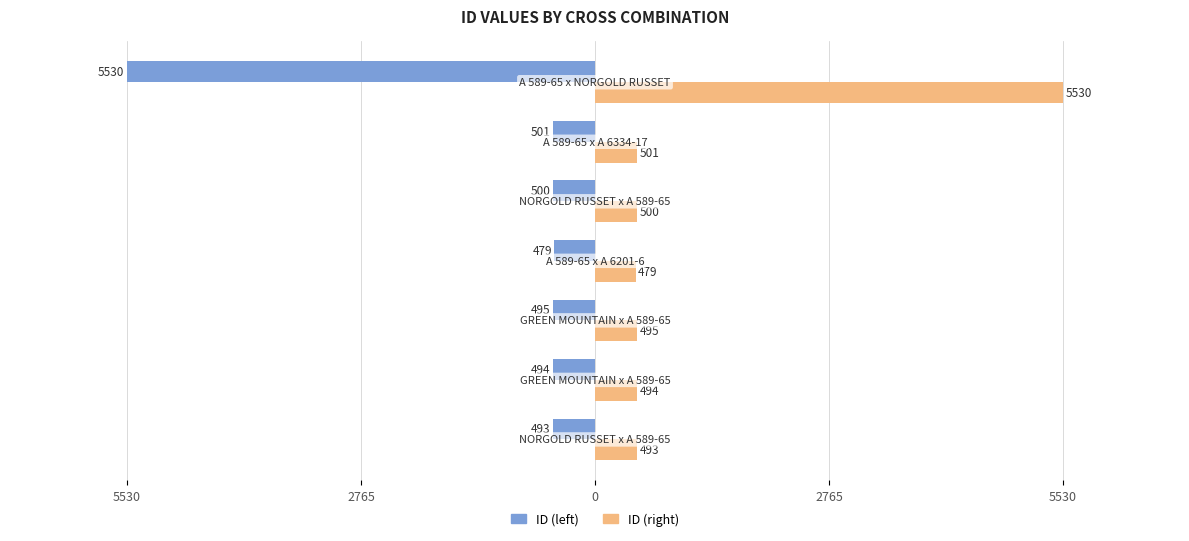

What are all the series names shown in the legend?

ID (left), ID (right)